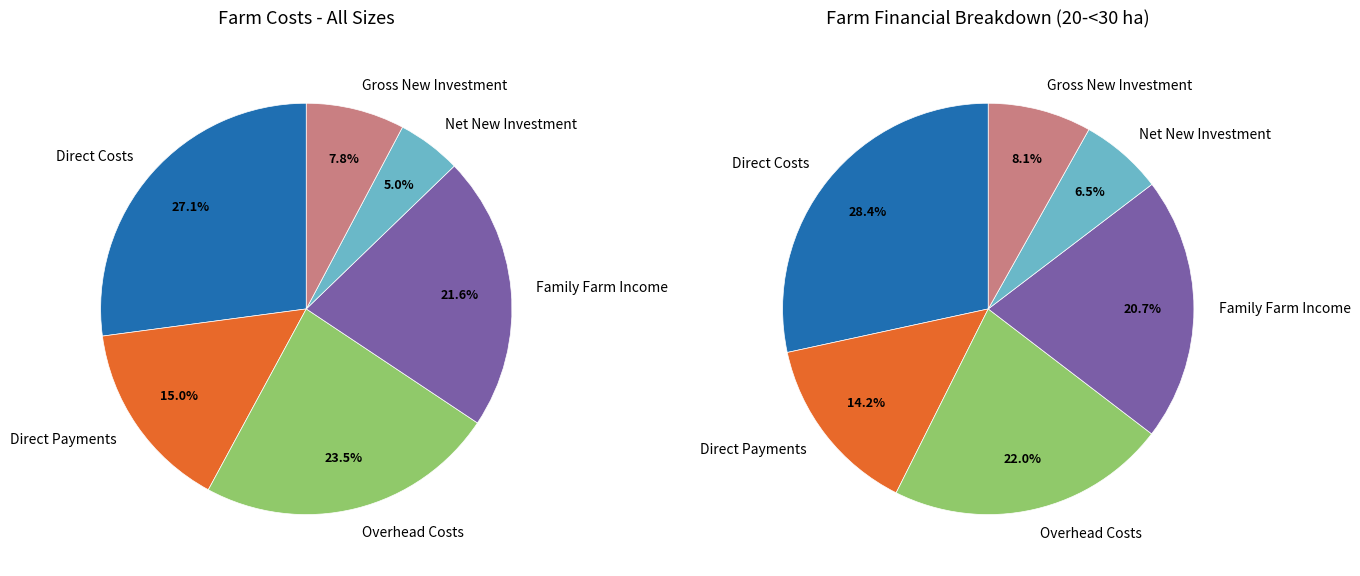

To the nearest percent, what percentage of the pie is Family Farm Income?

22%